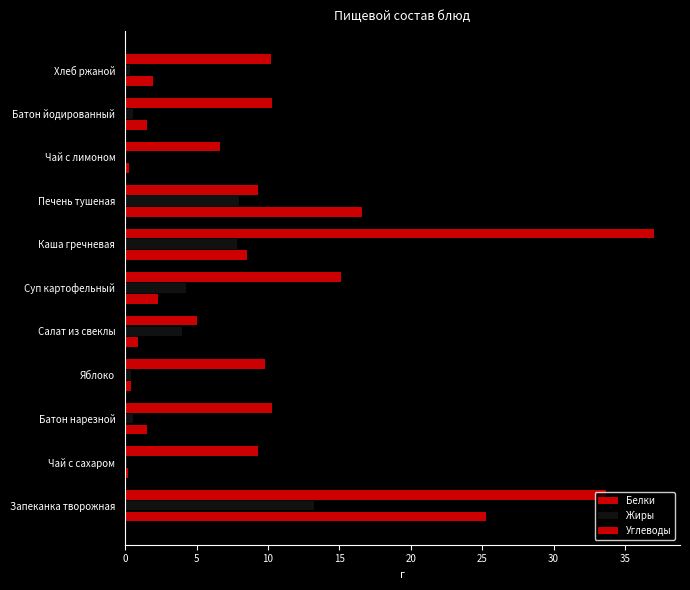

What is the smallest value displayed?

0.1